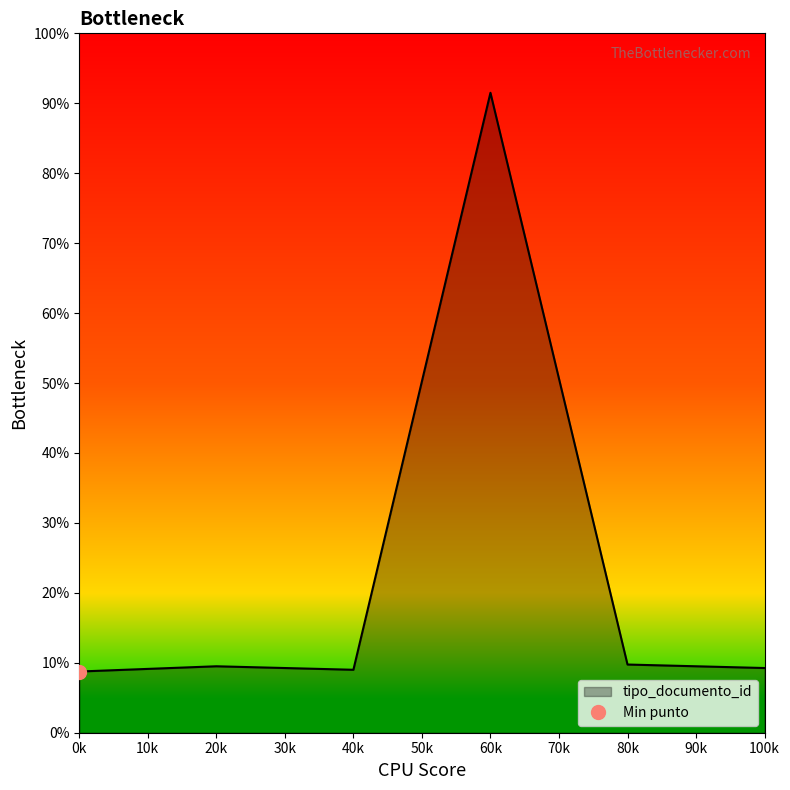

The value of tipo_documento_id at 0k is 8.8. True or false?

True